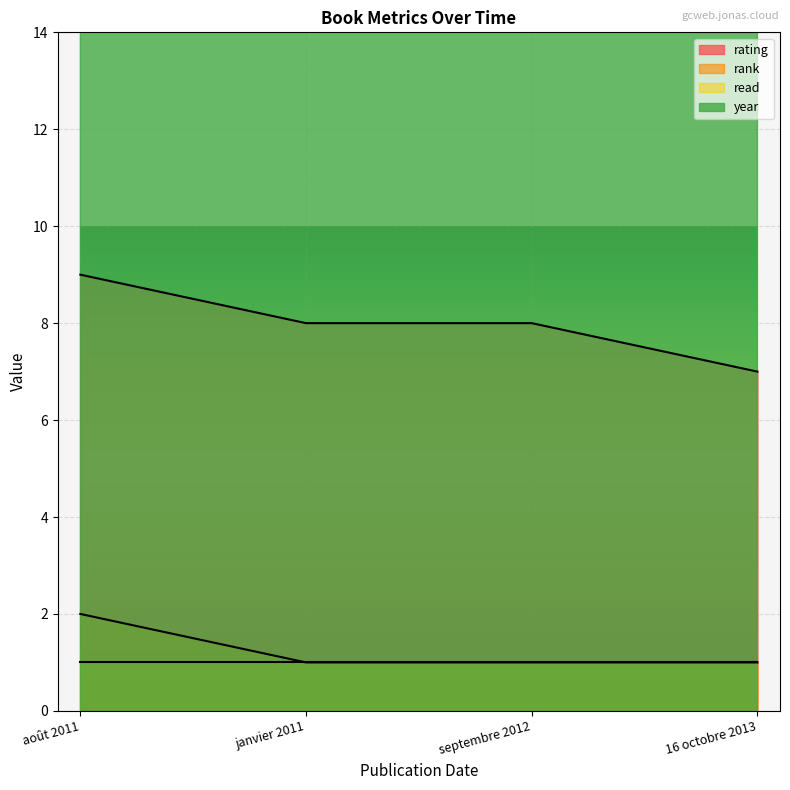

Which series changed the most between août 2011 and janvier 2011?

rating